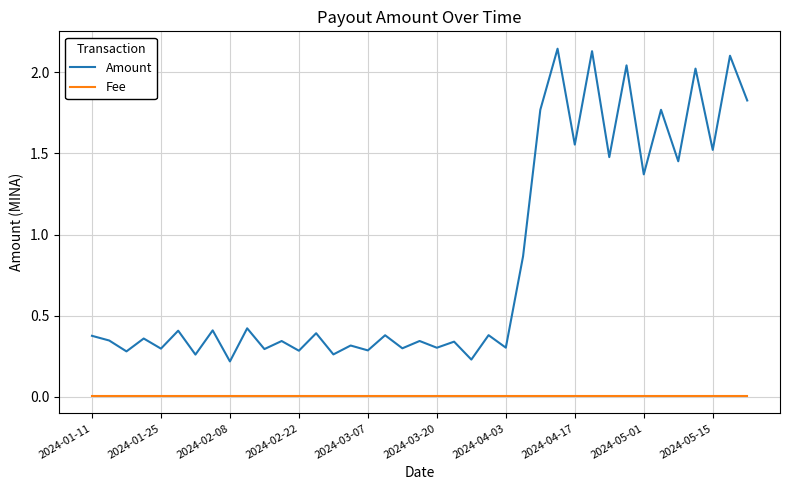

True or false: Fee and Amount intersect in this chart.

False